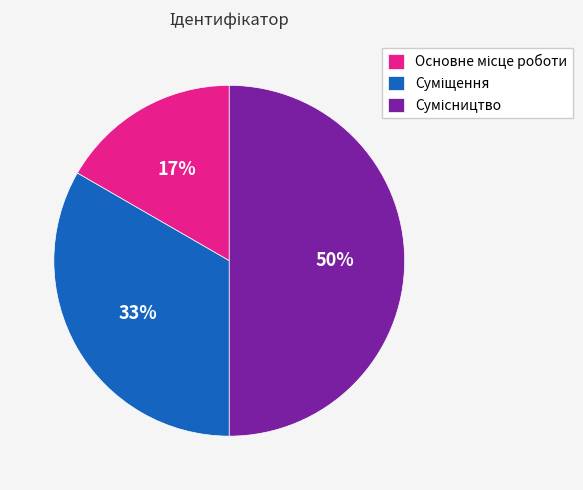

Count the number of slices in the pie.

3